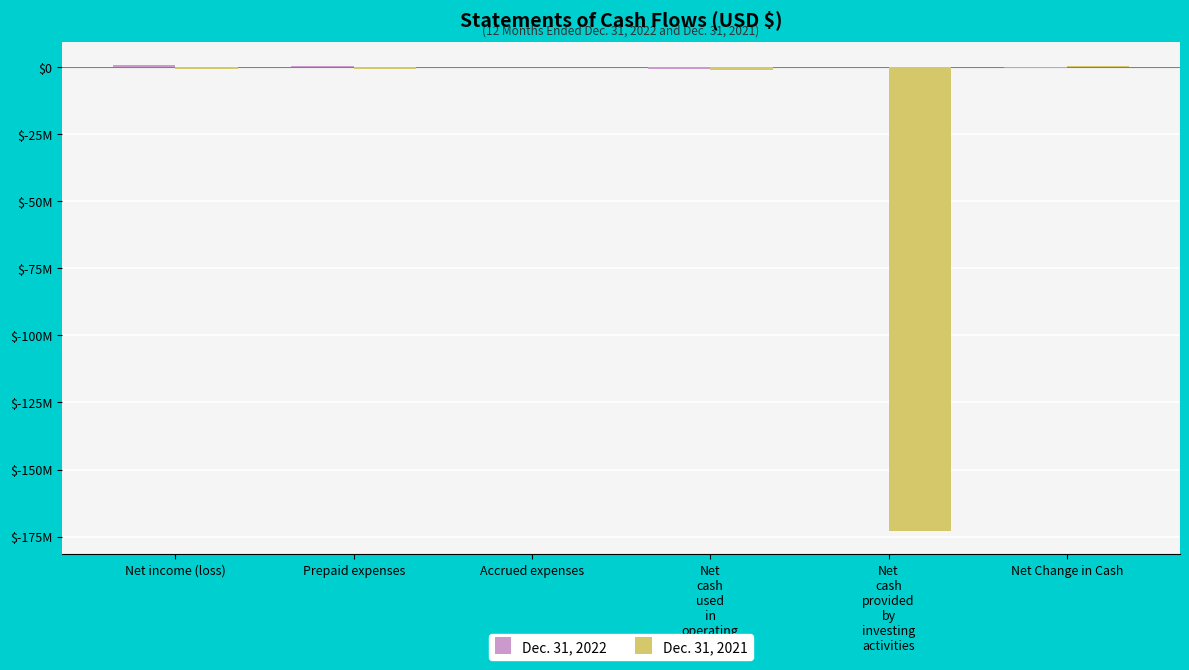

What is the label of the 5th bar from the right?

Prepaid expenses